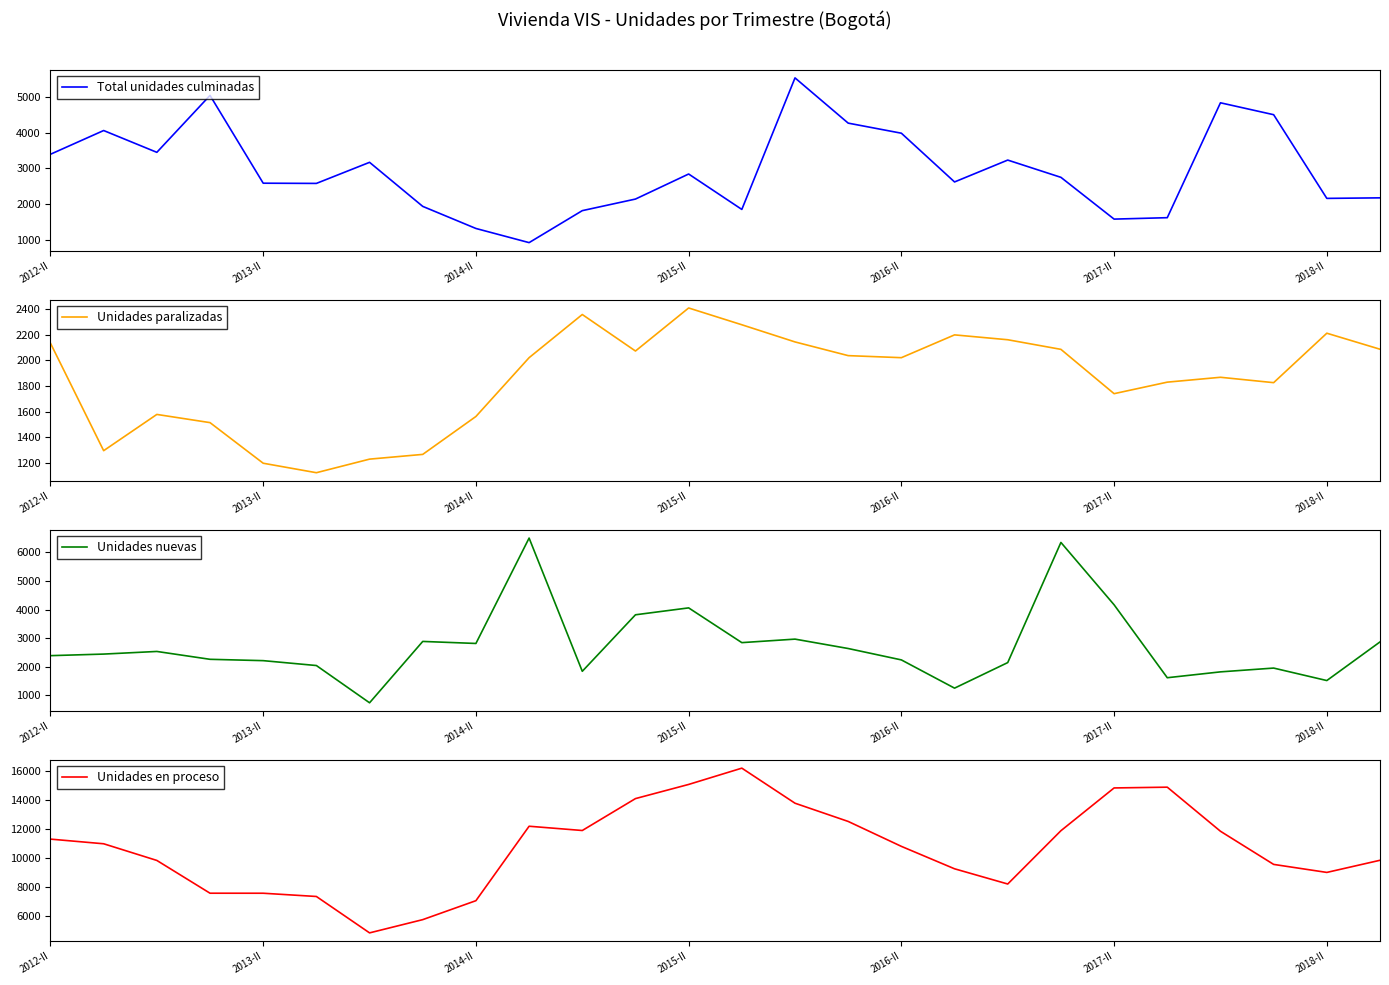

What are all the series names shown in the legend?

Total unidades culminadas, Unidades paralizadas, Unidades nuevas, Unidades en proceso